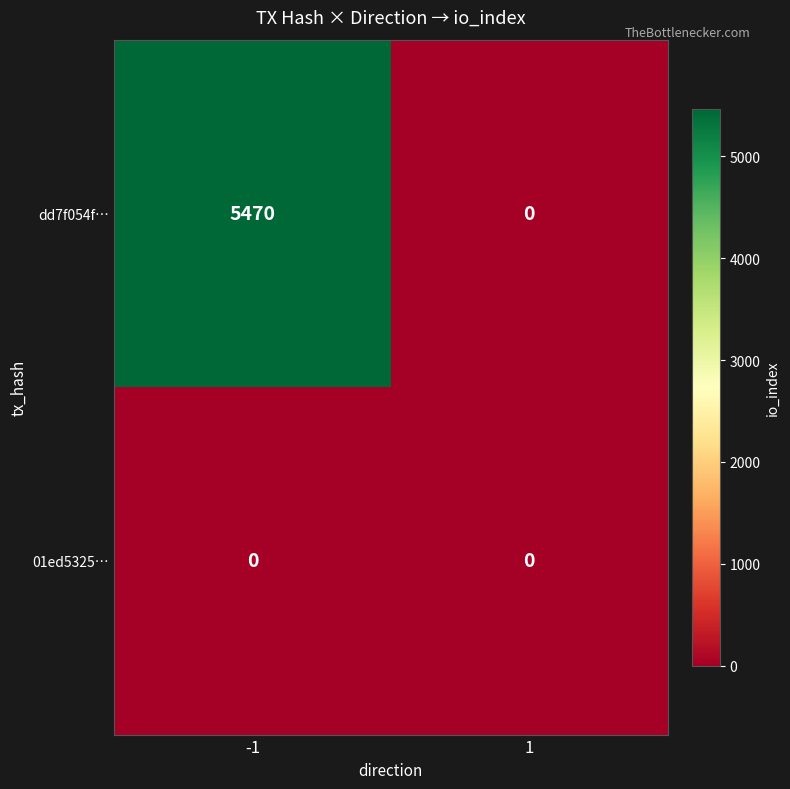

At how many categories does at least one series exceed 5324?

1